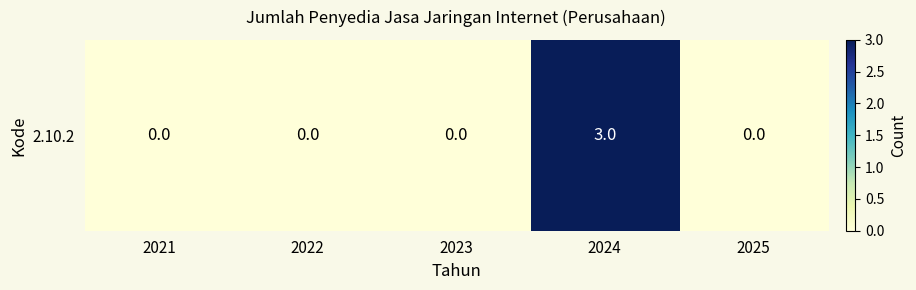

Reading left to right, list all the values displayed in this chart.

0	0	0	3	0